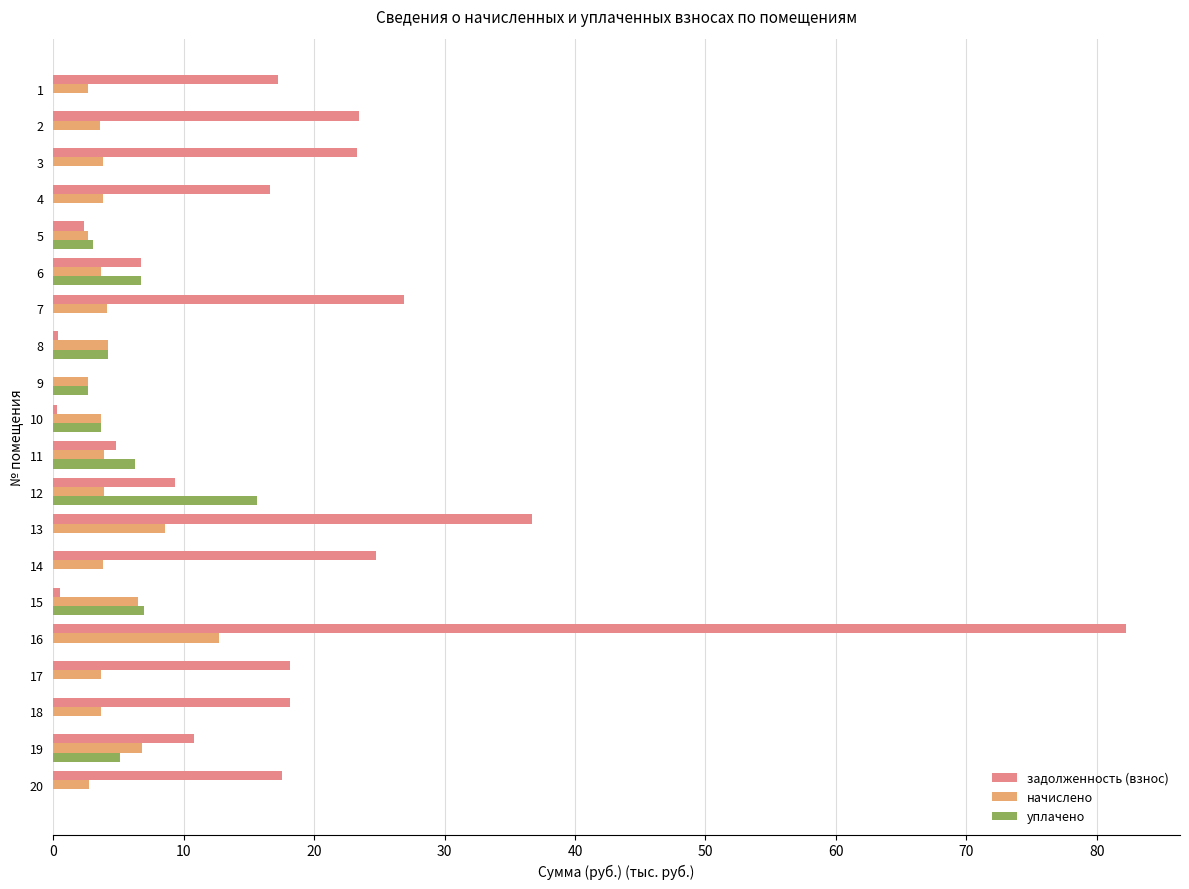

True or false: начислено has a value of 6.8 at 19.

True